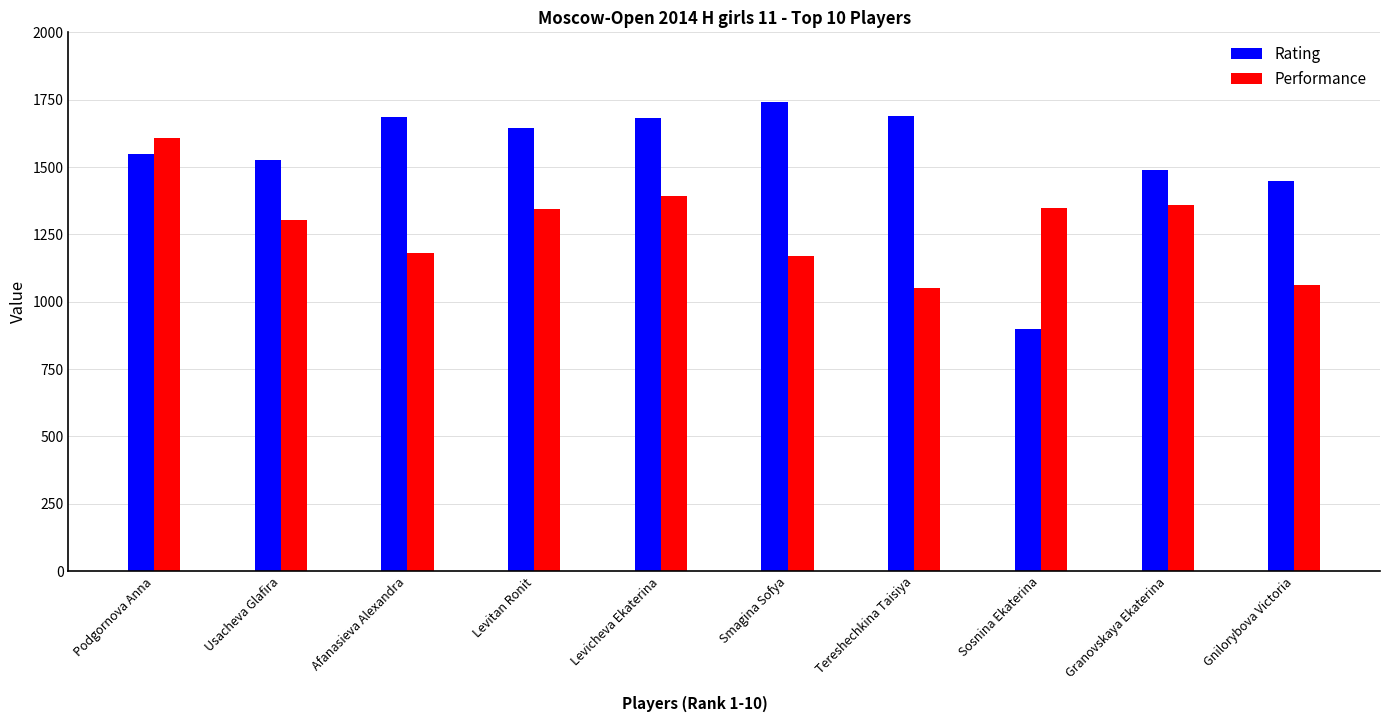

What is the average value of the Performance series?

1281